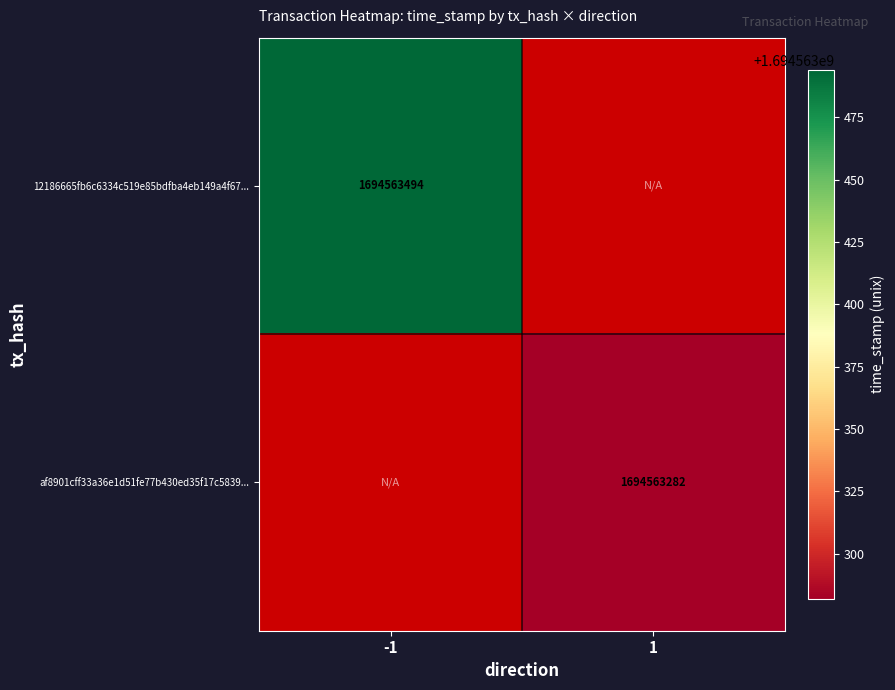

The value of af8901cff33a36e1d51fe77b430ed35f17c5839... at 1 is 548046748. True or false?

False